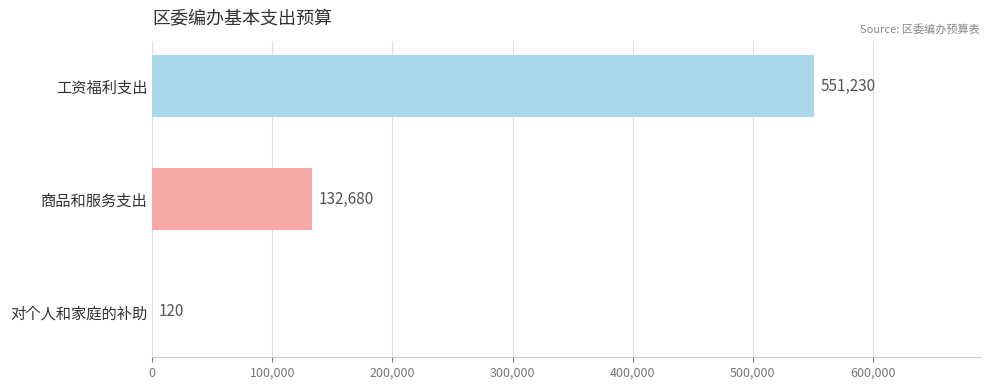

What is the change in value from 工资福利支出 to 商品和服务支出?

-418550